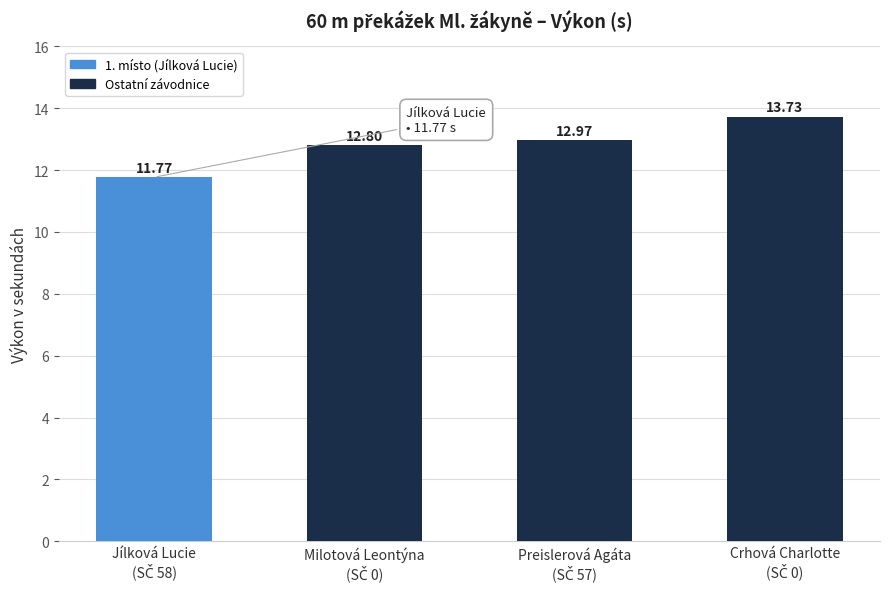

What is the sum of all values?

51.3